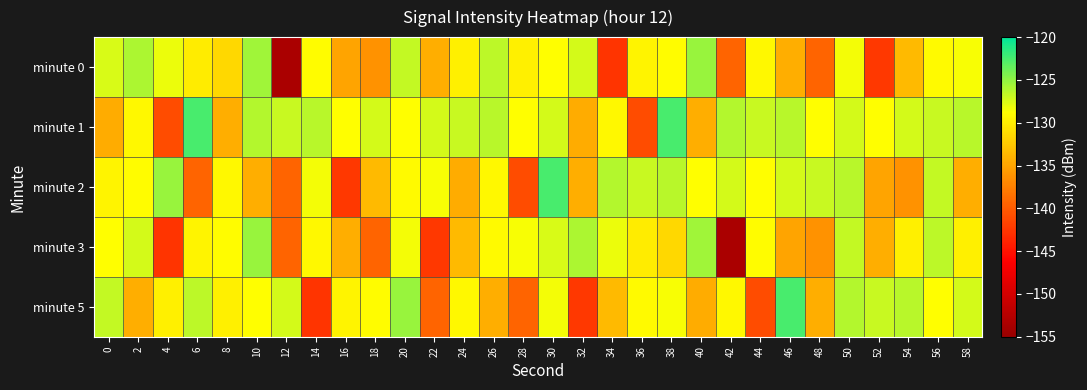

Which series changed the most between 6 and 36?

minute 1